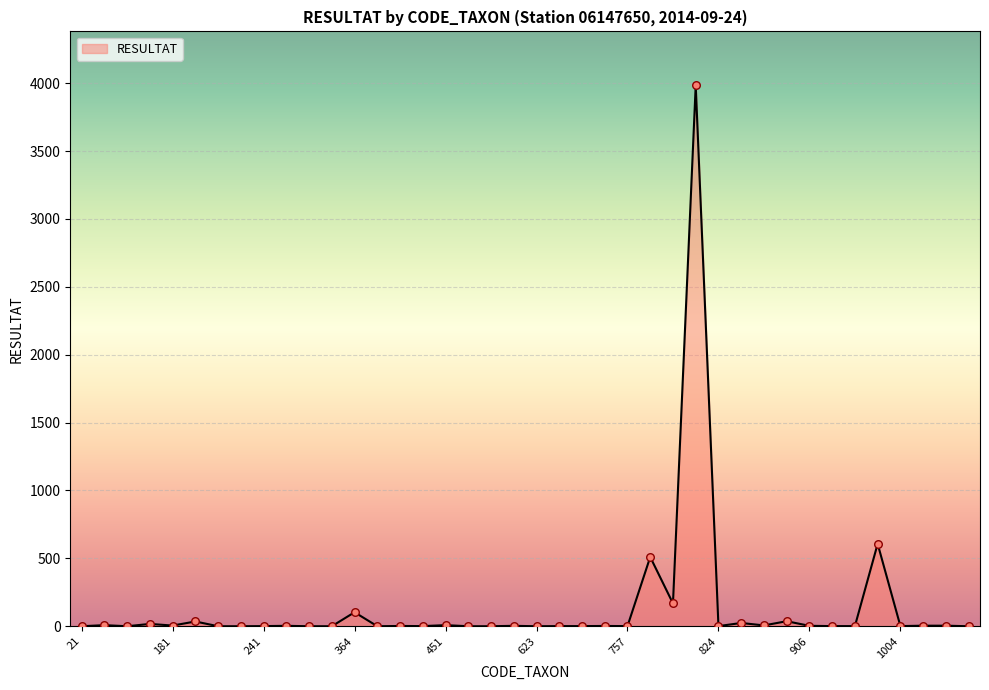

What is the greatest value displayed?

3983